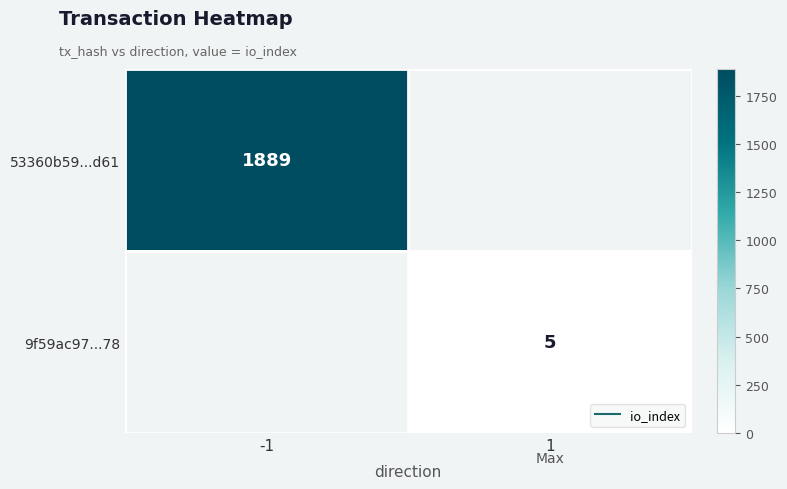

How many positive values does the 53360b59...d61 series have?

1